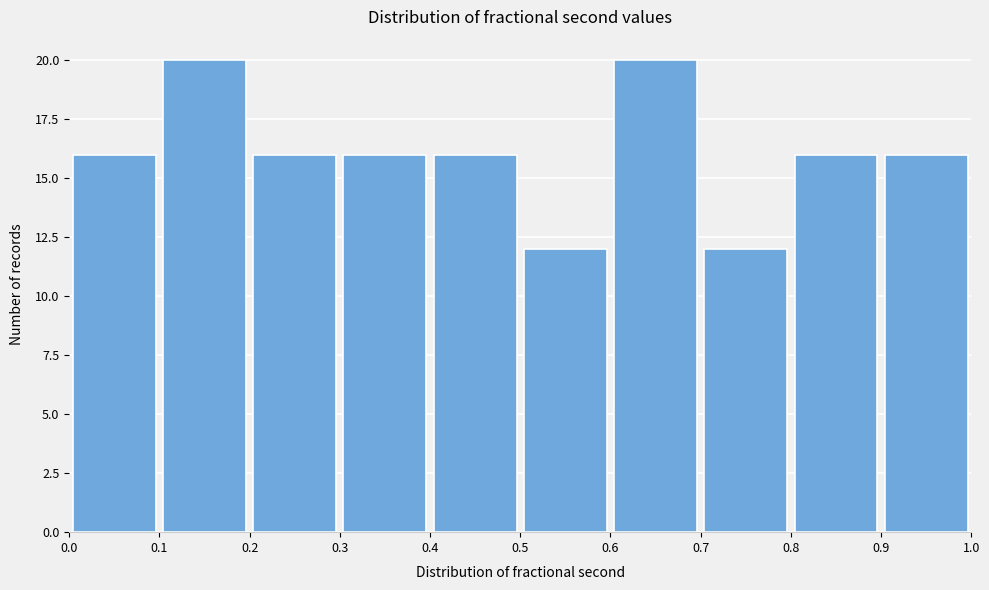

What is the height of the bar covering 0.2 to 0.3 on the x-axis? The values are not printed on the chart, so give them approximately, as read against the axis.

16